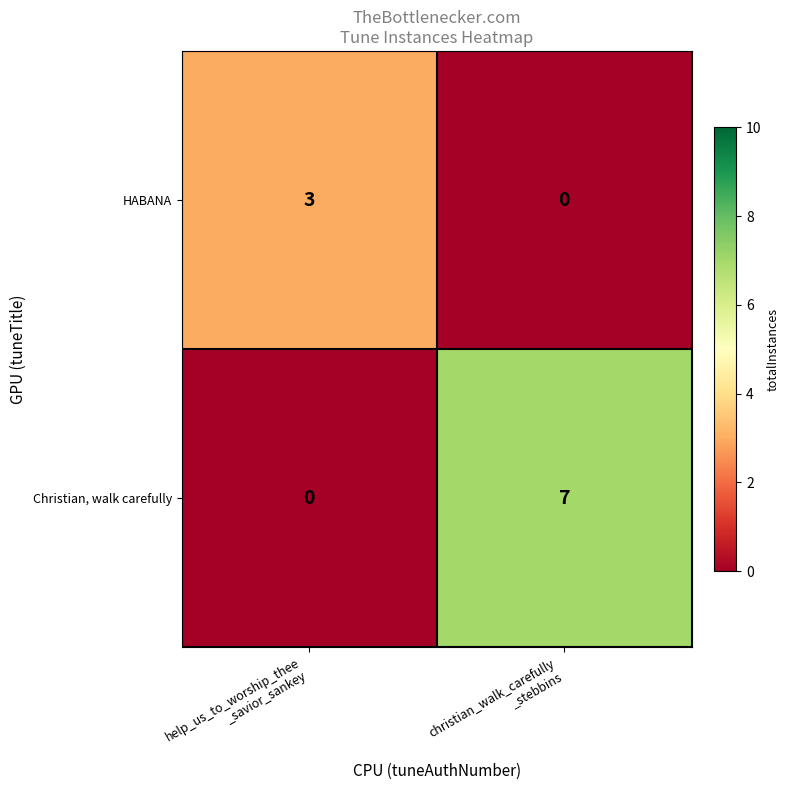

What is the difference between the maximum and minimum values in the Christian, walk carefully series?

7